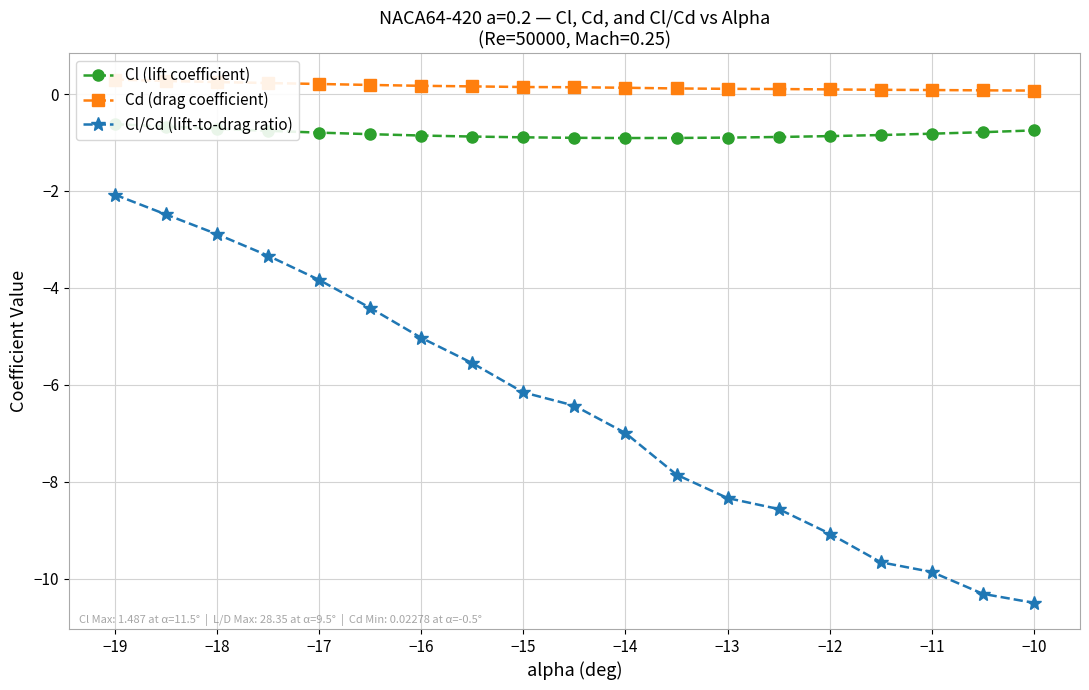

The value of Cl/Cd (lift-to-drag ratio) at −14 is -7.0. True or false?

True